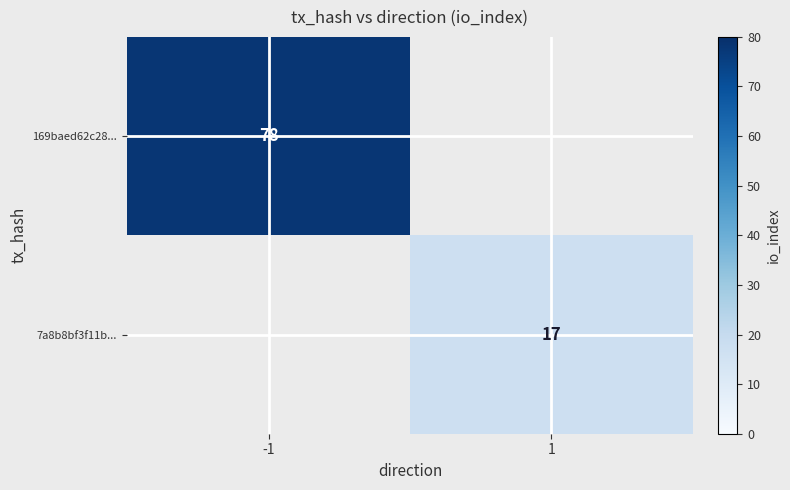

How many data points does each series have?

2